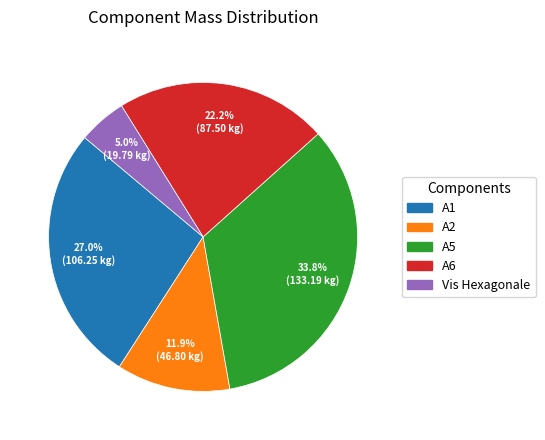

Does A2 account for over 50% of the chart?

No